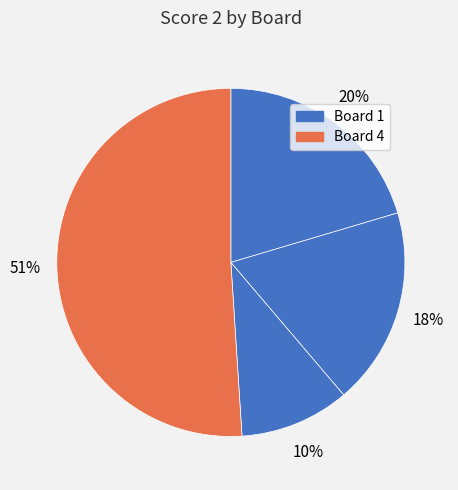

How many segments does this pie chart have?

4